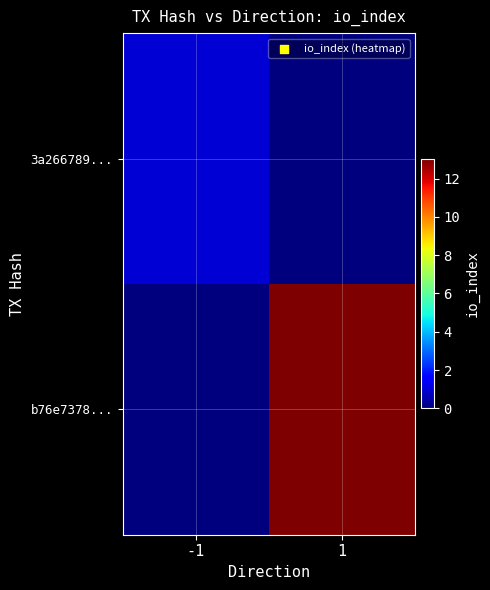

Which series has the largest total across all categories?

b76e7378...